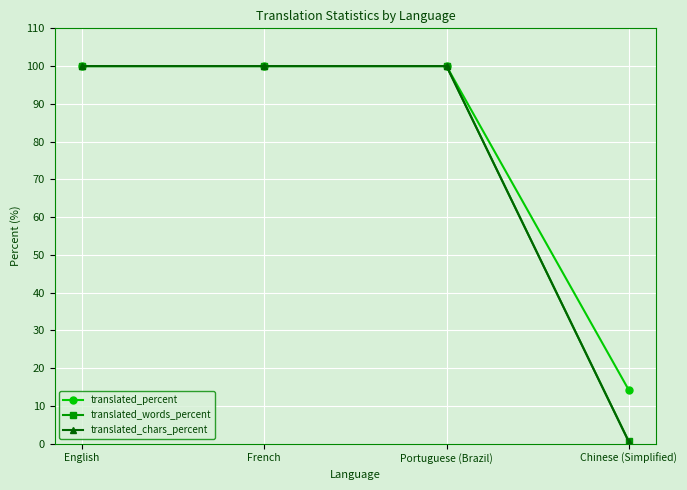

What is the highest value of the translated_chars_percent series?

100.0